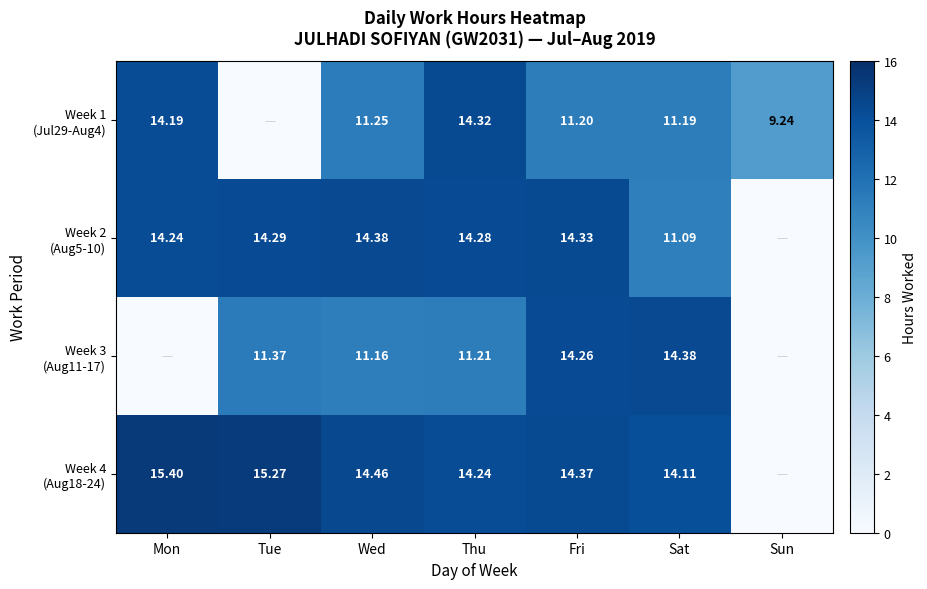

Is it true that Week 1 (Jul29-Aug4) equals 0.0 at Tue?

True